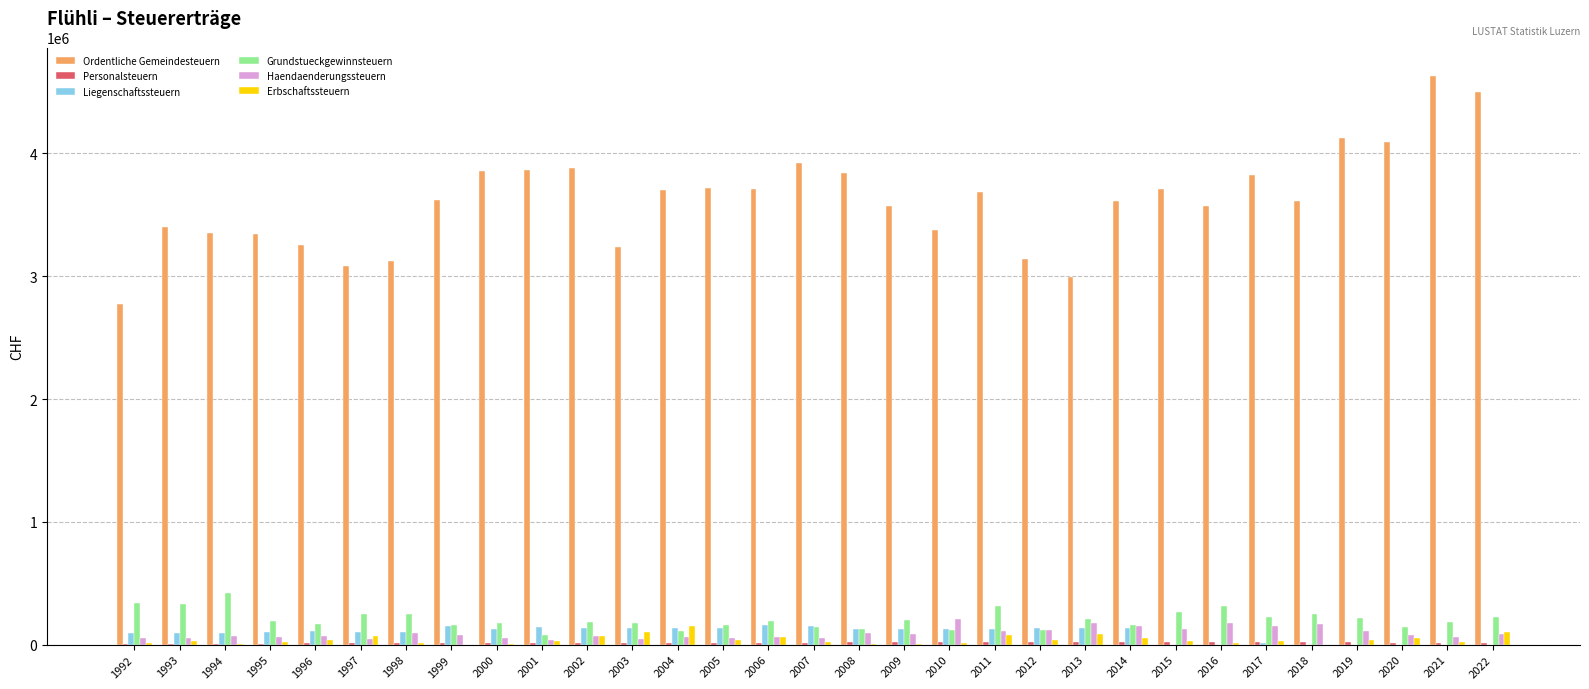

Which series changed the most between 1998 and 2005?

Ordentliche Gemeindesteuern